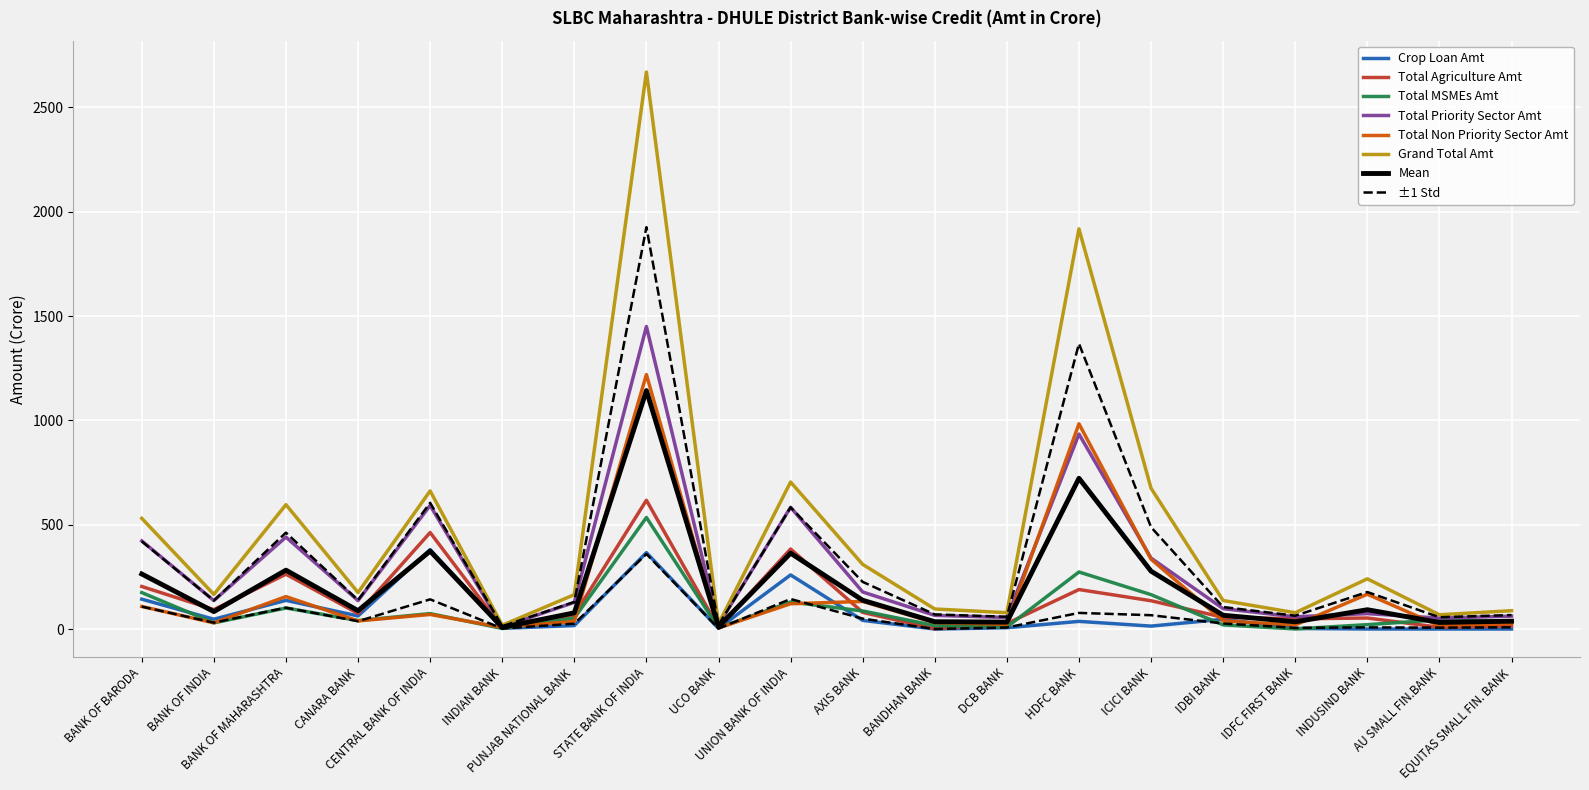

True or false: Total Agriculture Amt has more than 1 points higher than both neighbors.

True